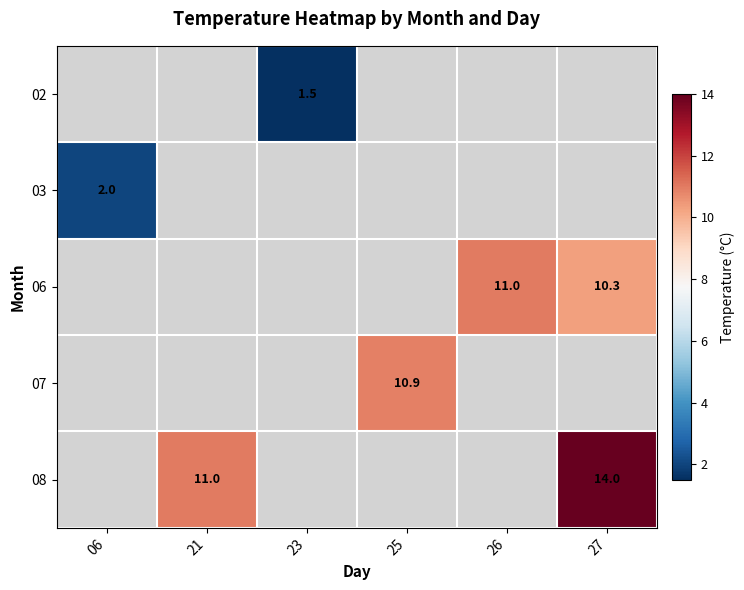

True or false: 07 has a value of 10.9 at 25.

True